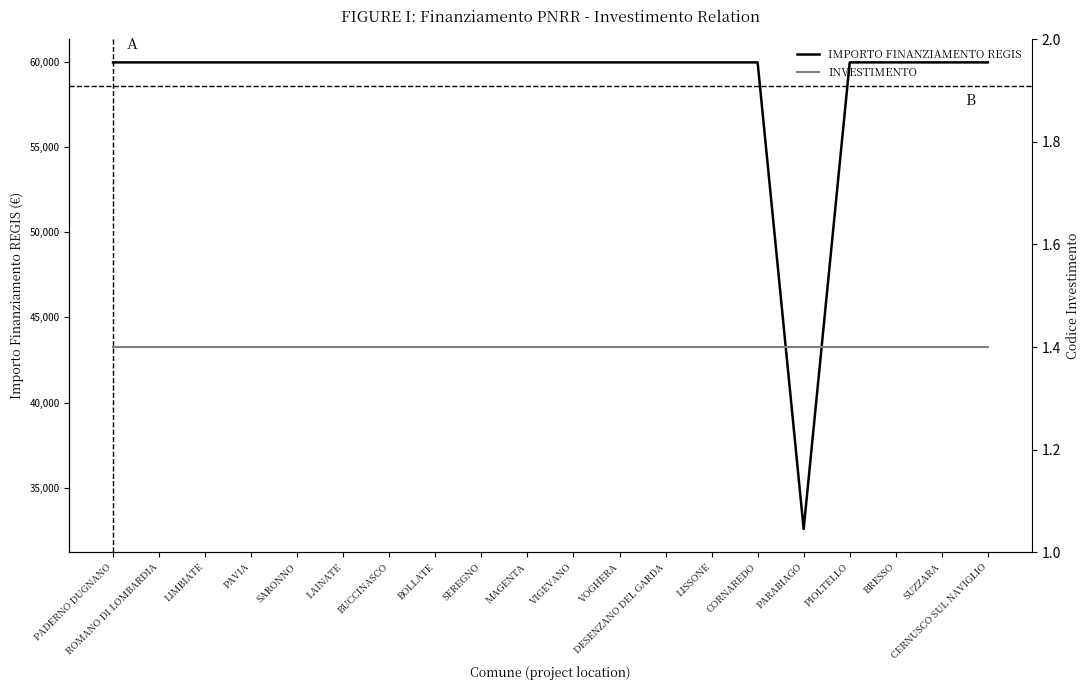

True or false: IMPORTO FINANZIAMENTO REGIS and INVESTIMENTO cross at least once.

False